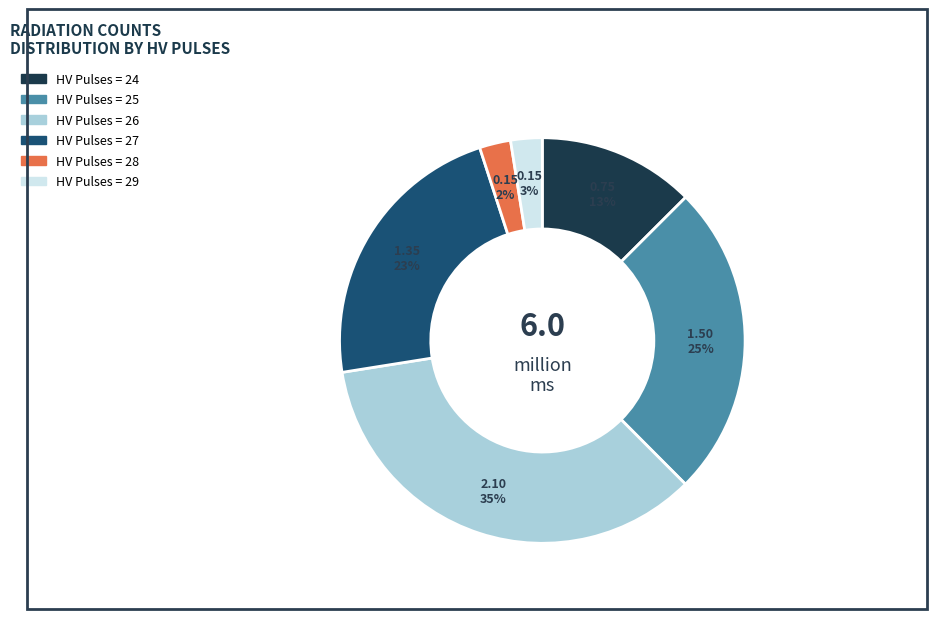

Is there any slice that represents more than half of the pie?

No